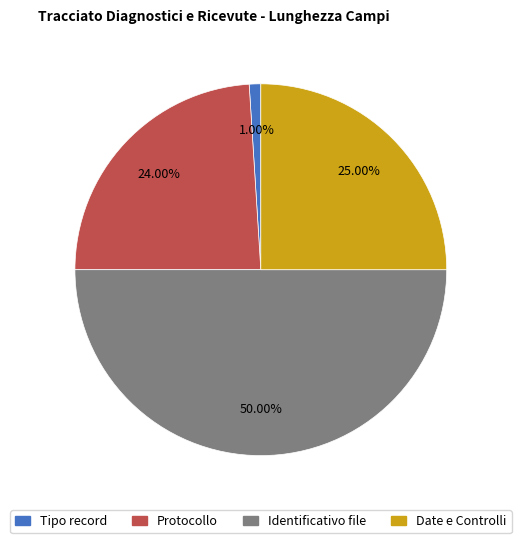

How many slices are in this pie chart?

4